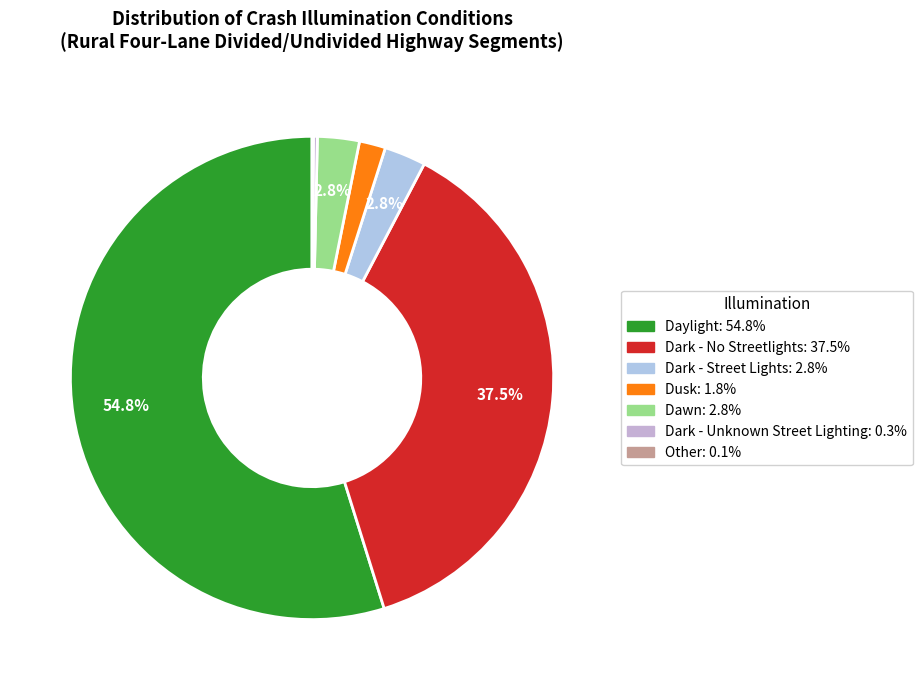

How many slices are in this pie chart?

7